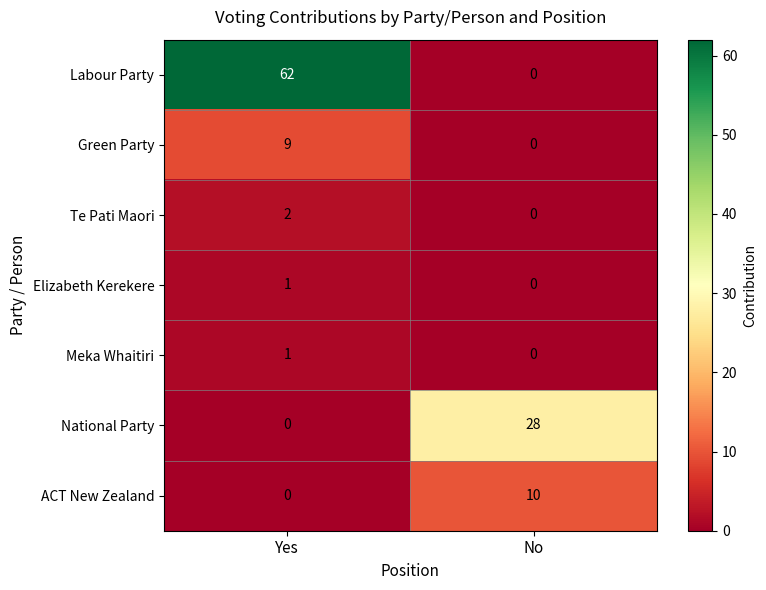

At which category is the sum across all series the highest?

Yes